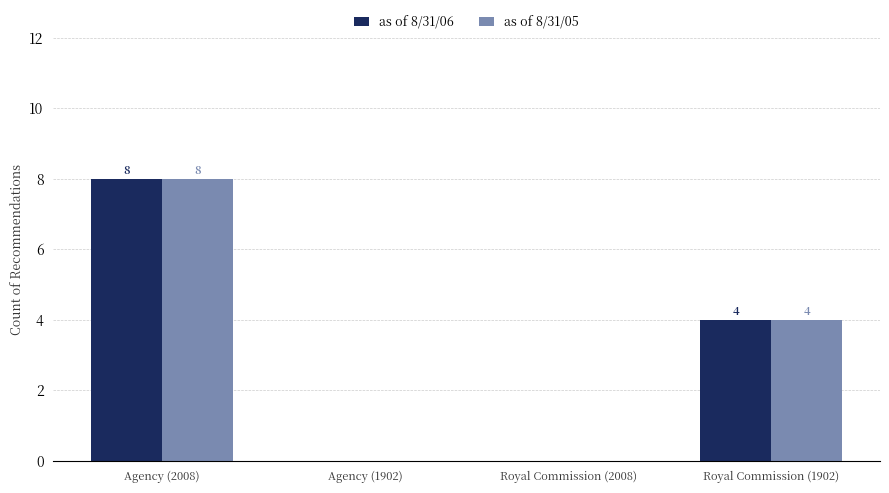

Does the chart contain stacked bars?

No